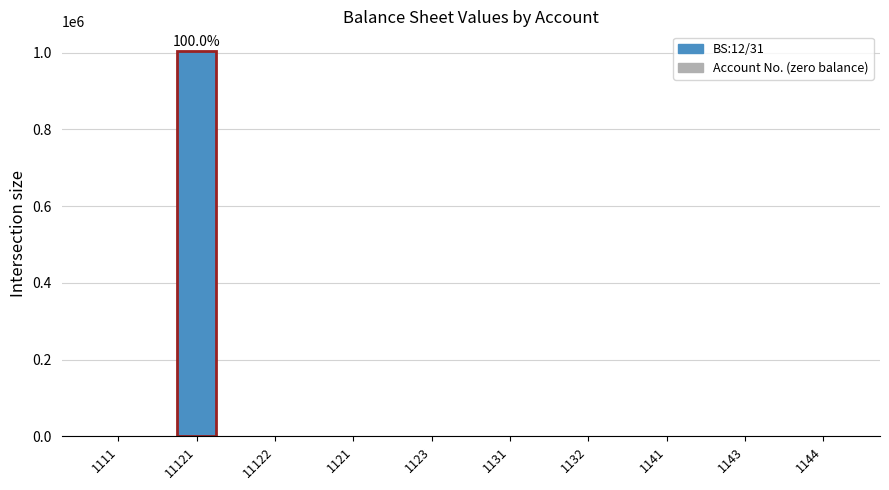

What is the greatest value displayed?

1005500